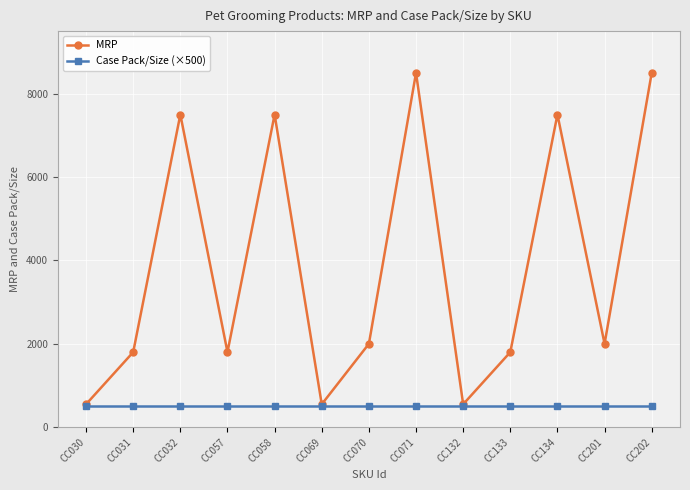

How many series are shown in this chart?

2